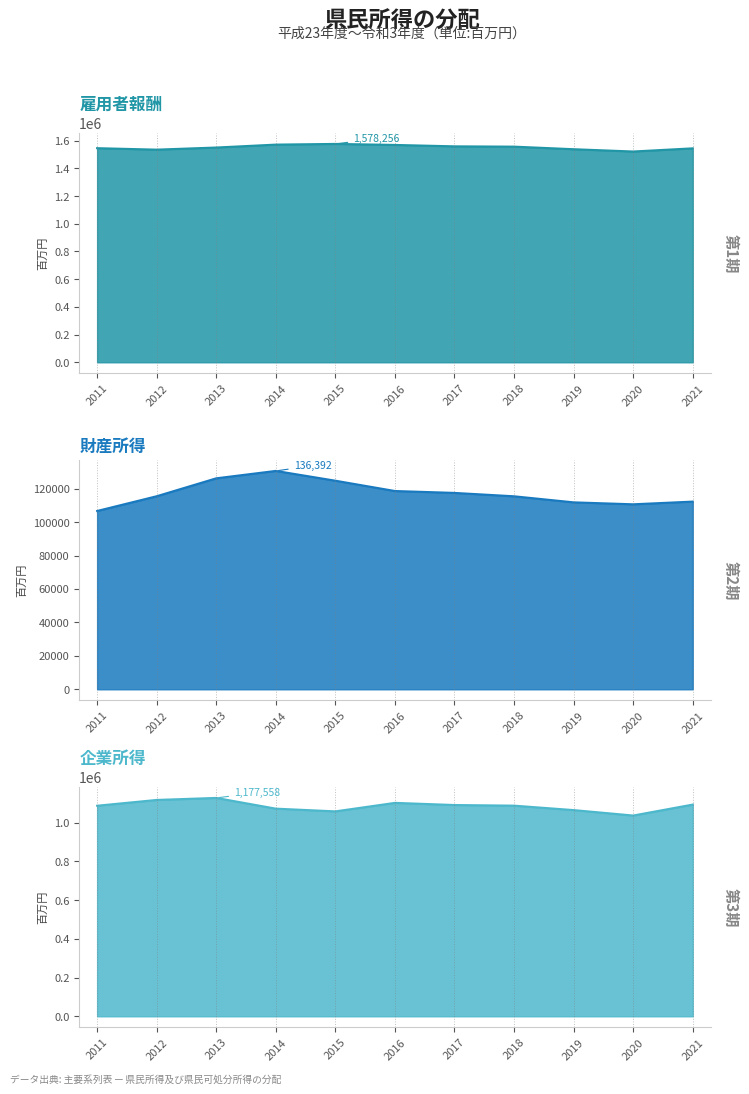

Which series changed the most between 2013 and 2015?

企業所得